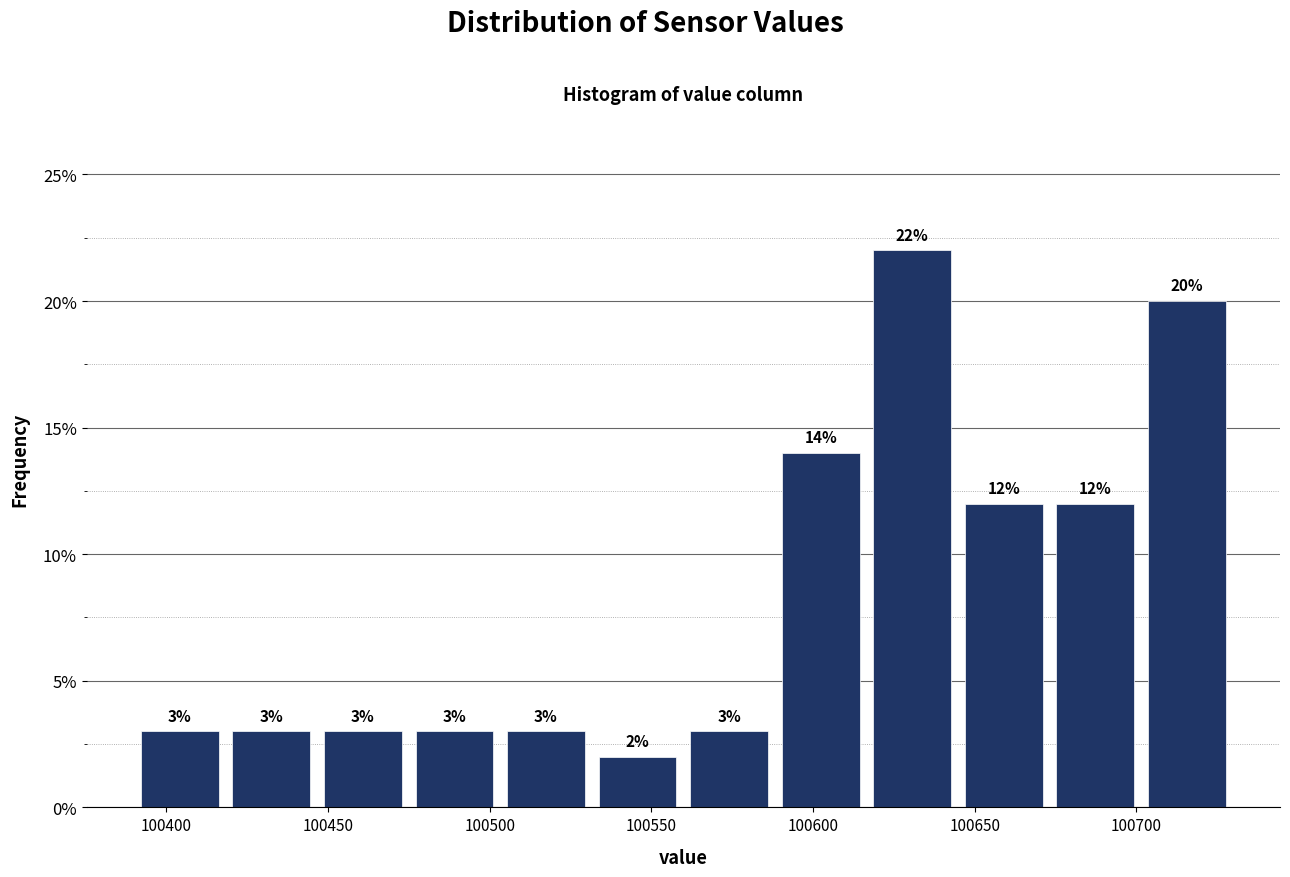

How tall is the bar that spans 100560 to 100590 on the x-axis? The bar edges are not printed on the chart, so give them approximately, as read against the axis.

3